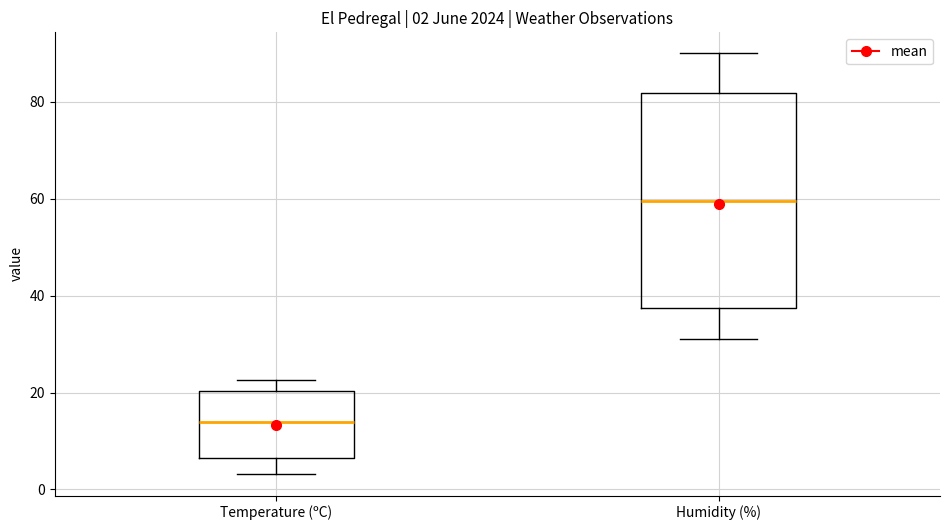

Which box is the tallest, from its lower edge to its upper edge?

Humidity (%)